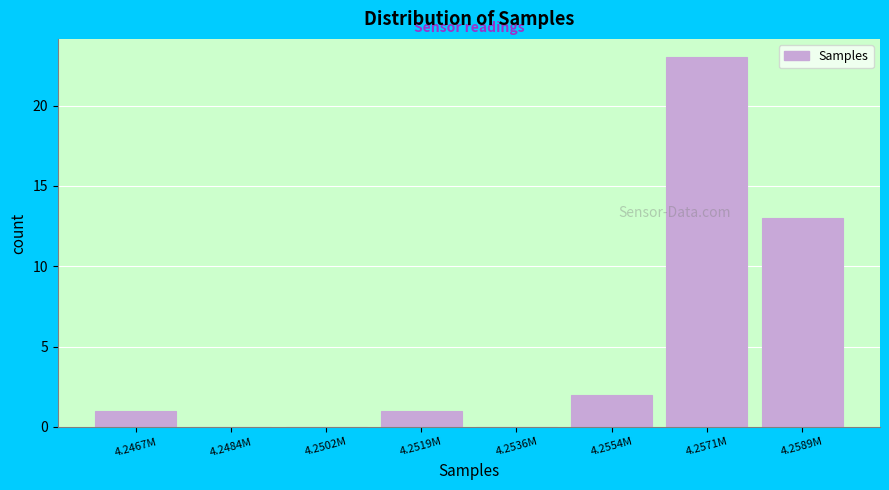

Reading left to right, extract all data points from this chart.

4.2467M=1	4.2484M=0	4.2502M=0	4.2519M=1	4.2536M=0	4.2554M=2	4.2571M=23	4.2589M=13